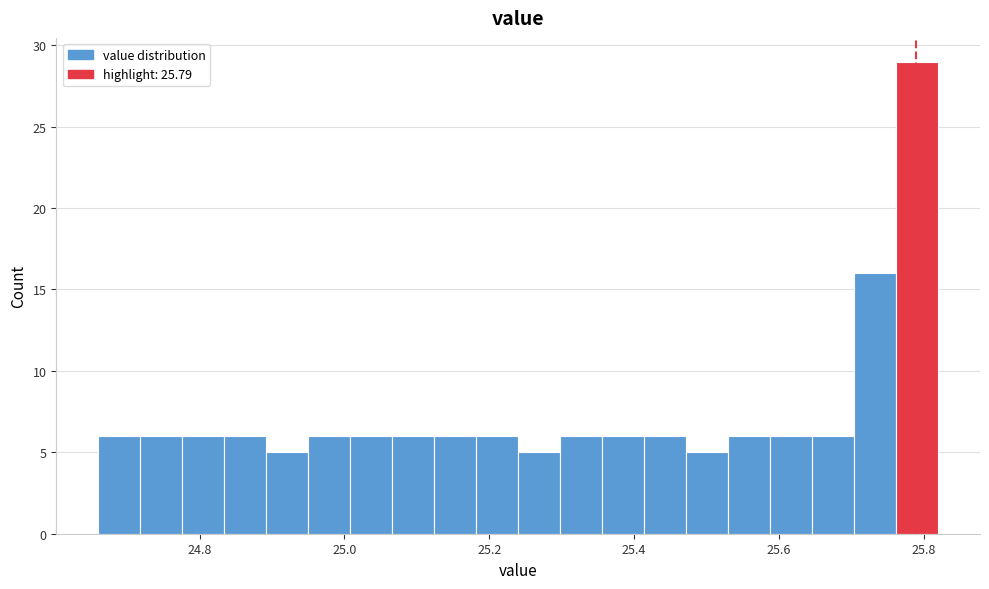

Around what value on the x-axis is the tallest bar? Give the approximate position of its centre, as read against the axis.

25.80